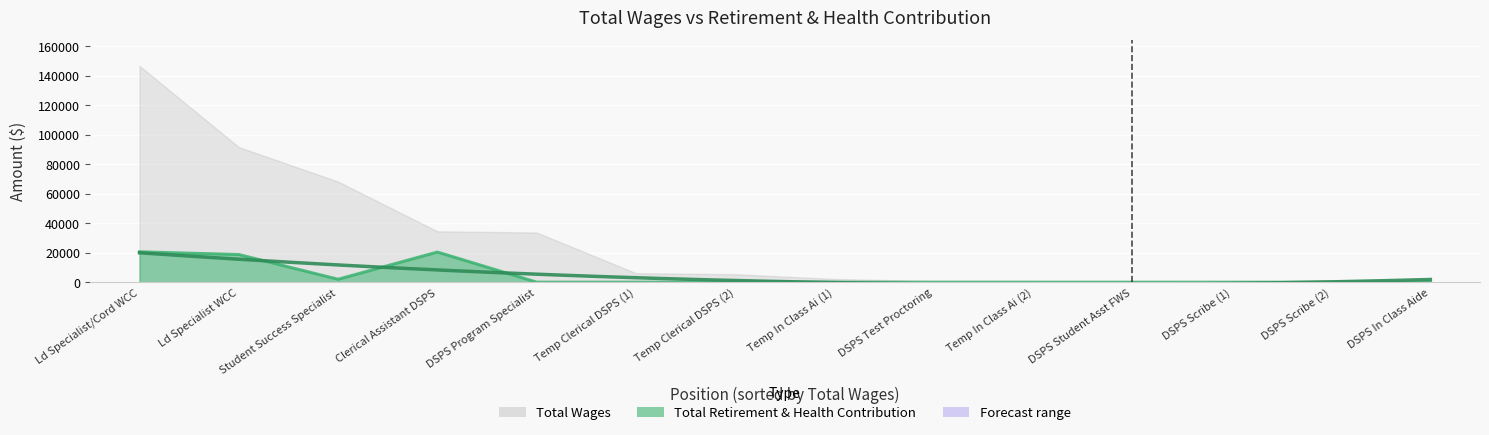

True or false: retirement_health and total_wages cross at least once.

False